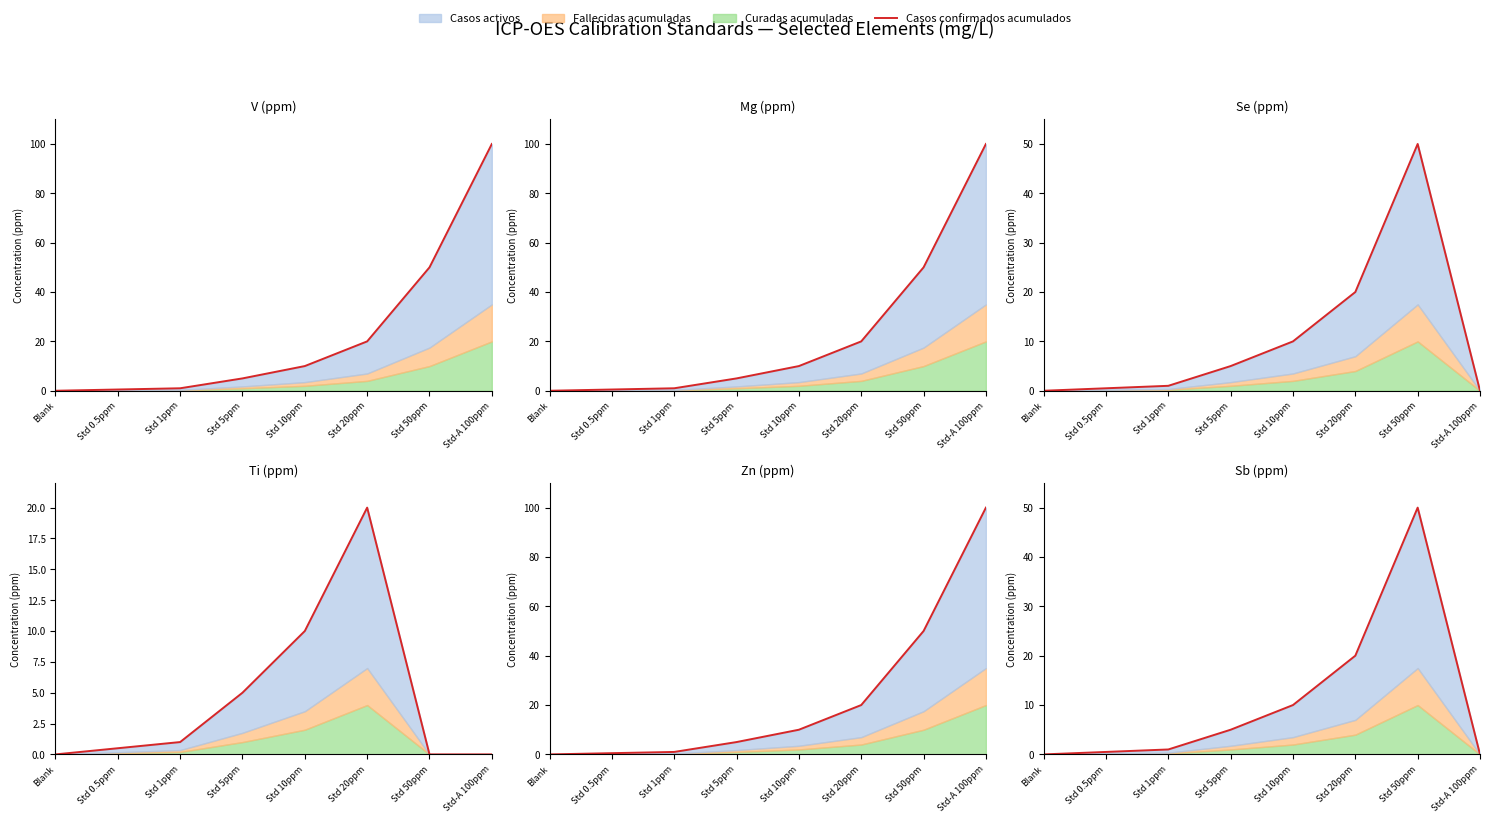

List the labels in order of value, smallest first.

Blank, Std-A 100ppm, Std 0.5ppm, Std 1ppm, Std 5ppm, Std 10ppm, Std 20ppm, Std 50ppm